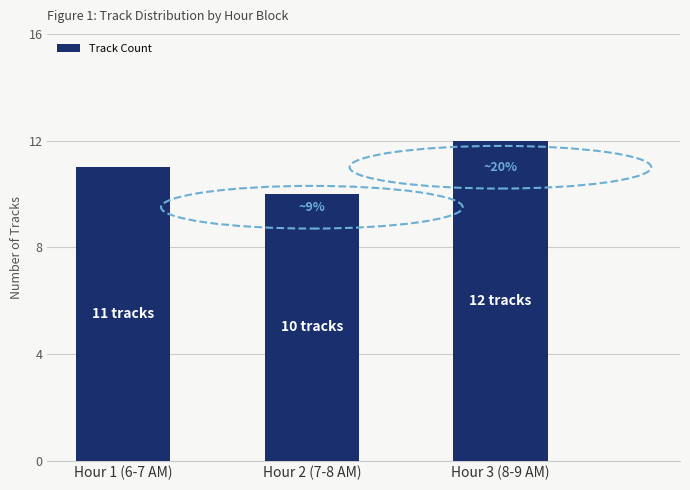

What is the minimum value shown in the chart?

10